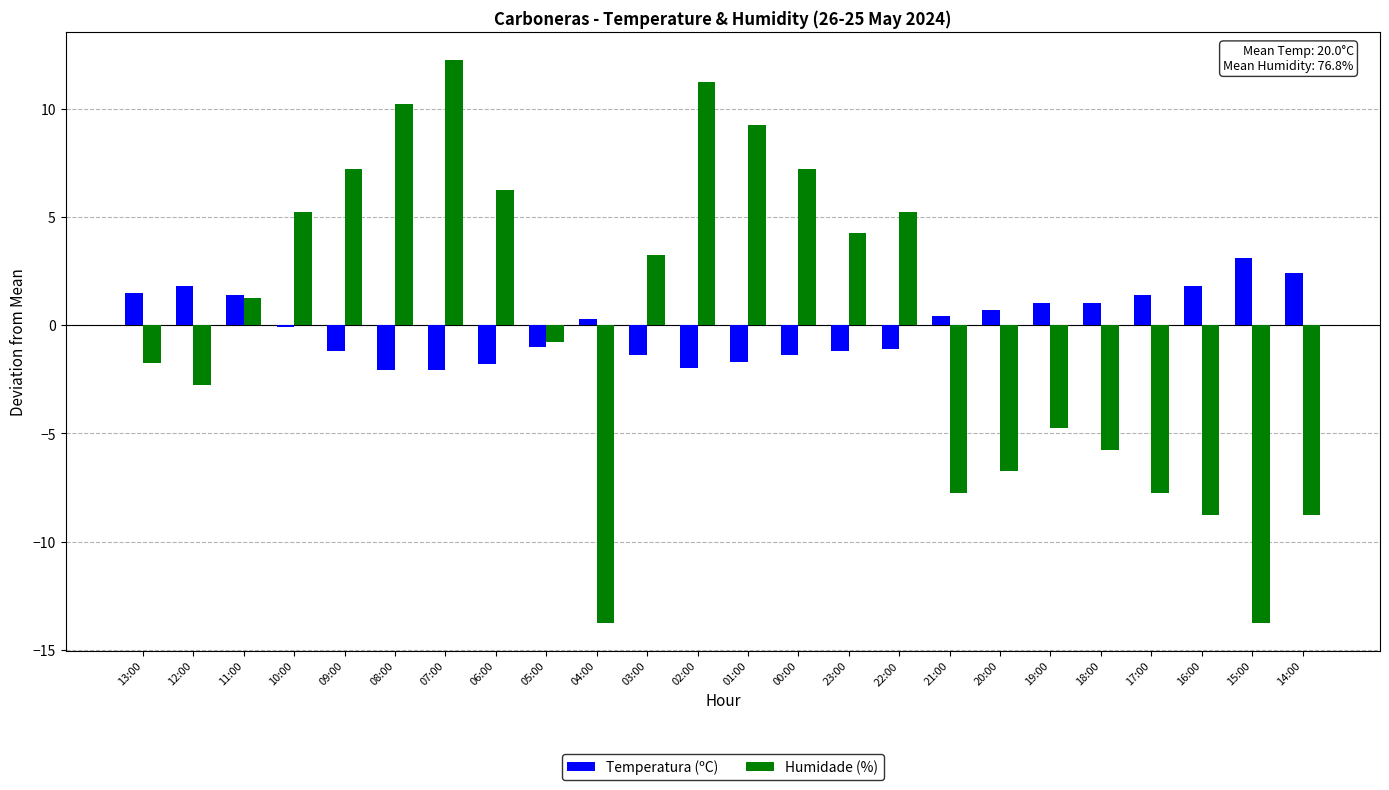

How many values in the Humidade (%) series are below 1?

12